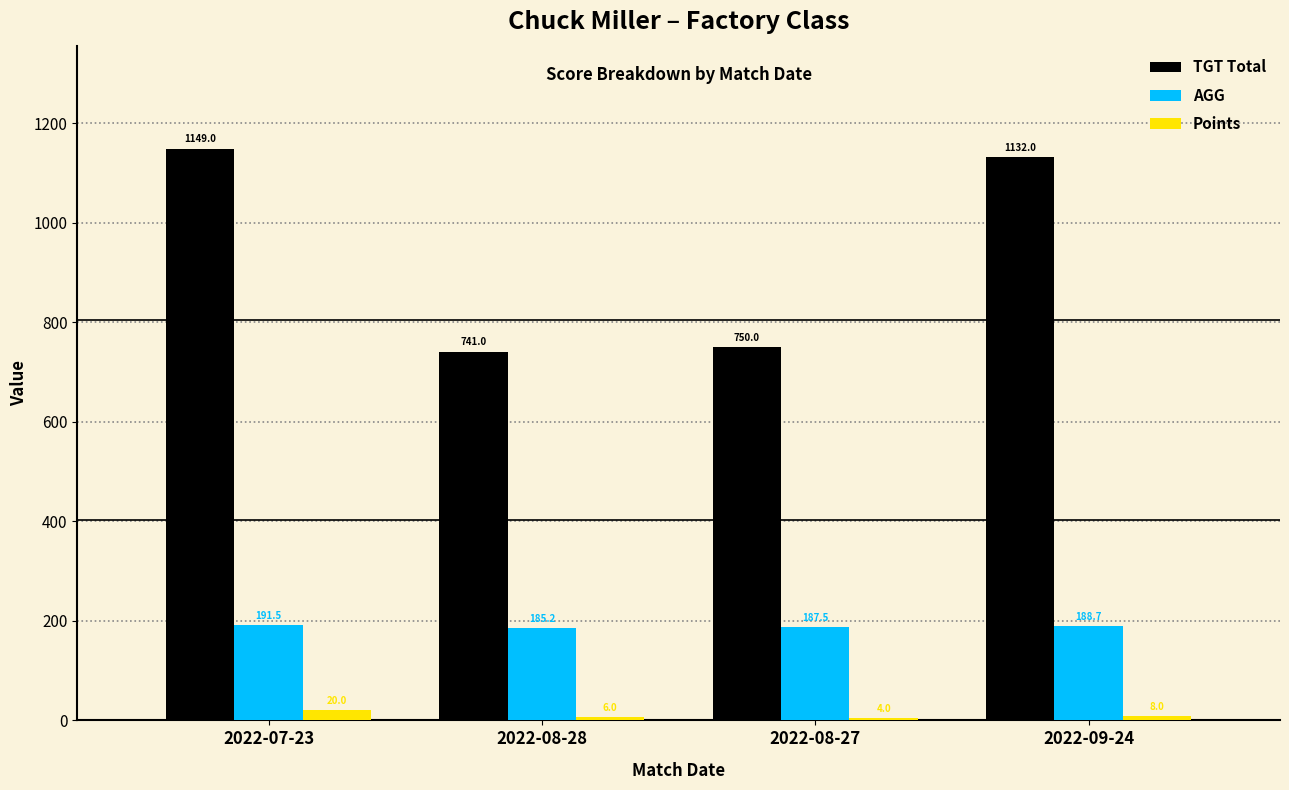

Which series has the widest spread of values?

TGT Total